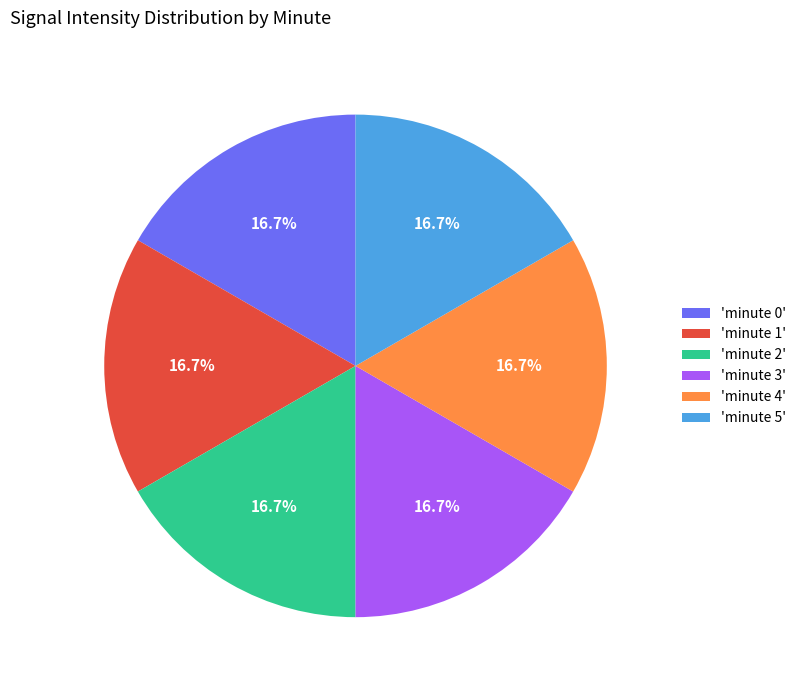

Combined, do 'minute 0' and 'minute 3' account for over 50%?

No